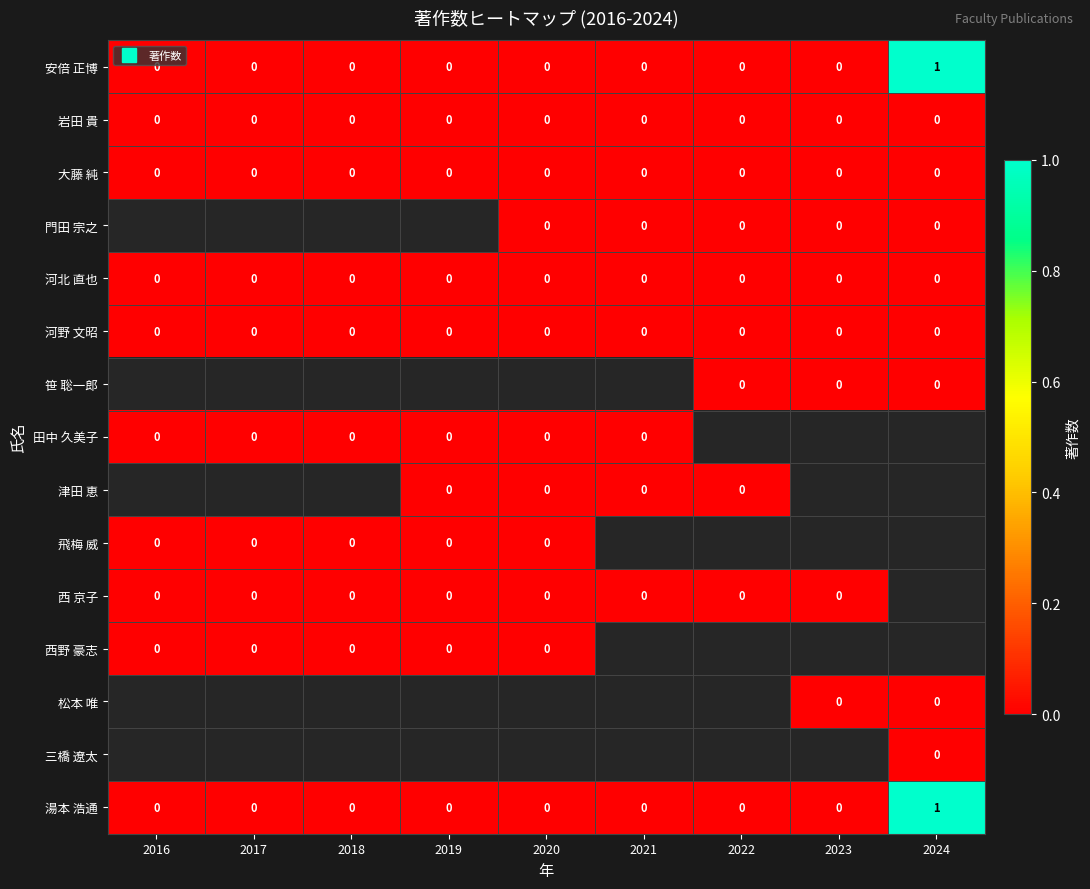

Which series has the widest spread of values?

安倍 正博